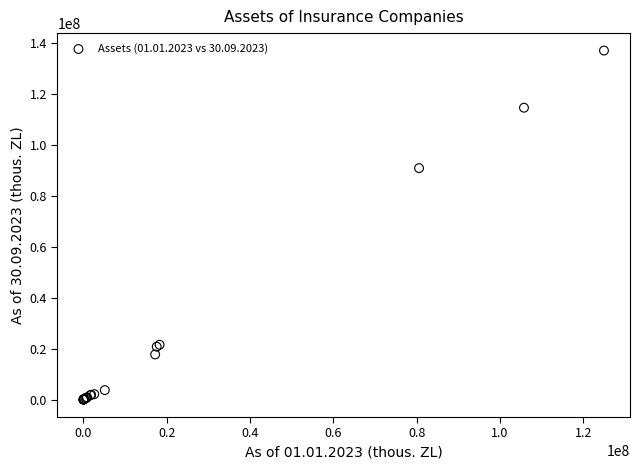

What Y value in the scatter plot is closest to 68558651?

90935557.5